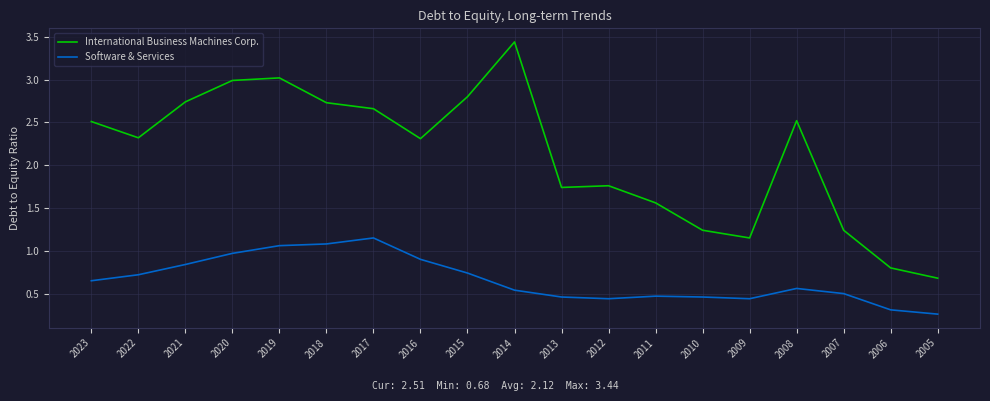

True or false: Software & Services and International Business Machines Corp. cross at least once.

False